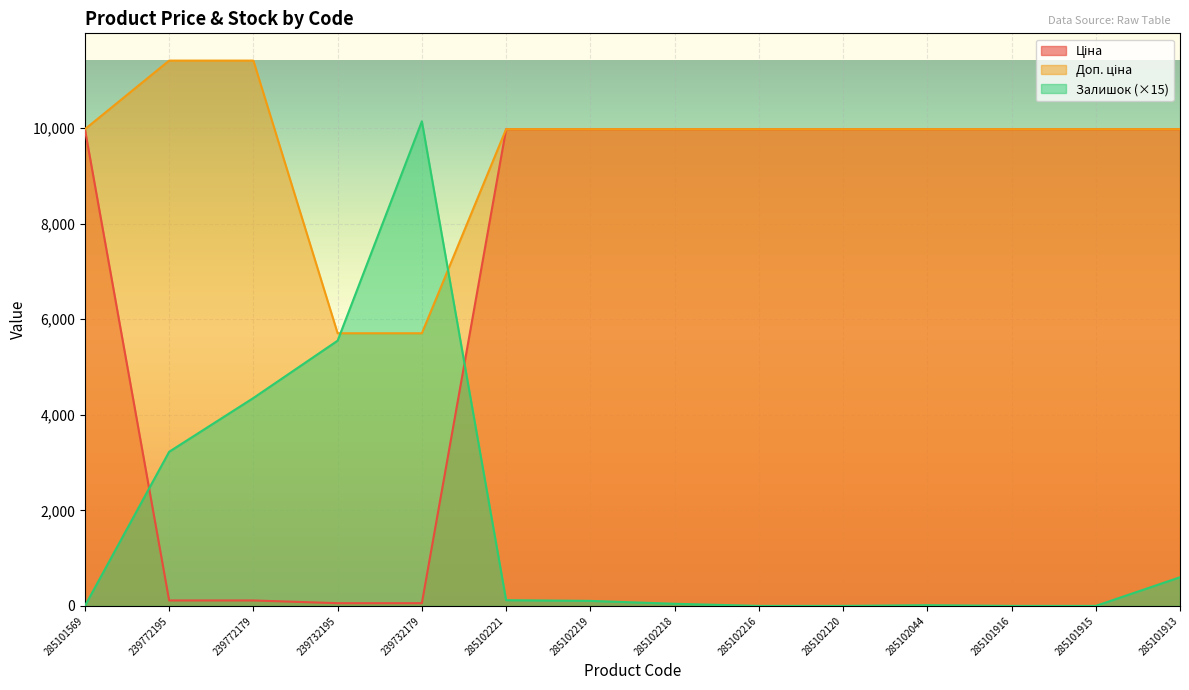

What is the highest value of the Ціна series?

9975.0